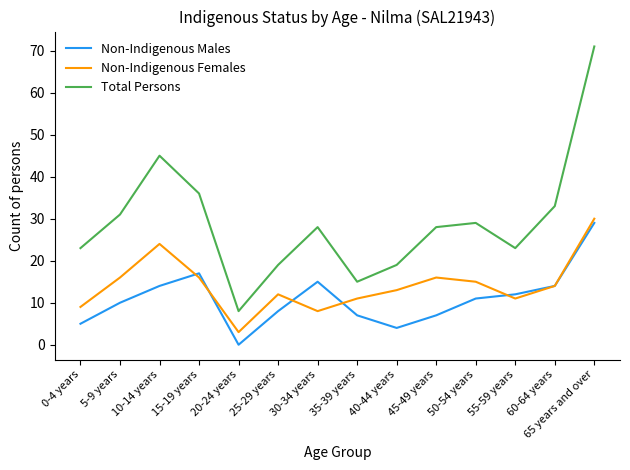

Does the chart display data point markers on the line(s)?

No